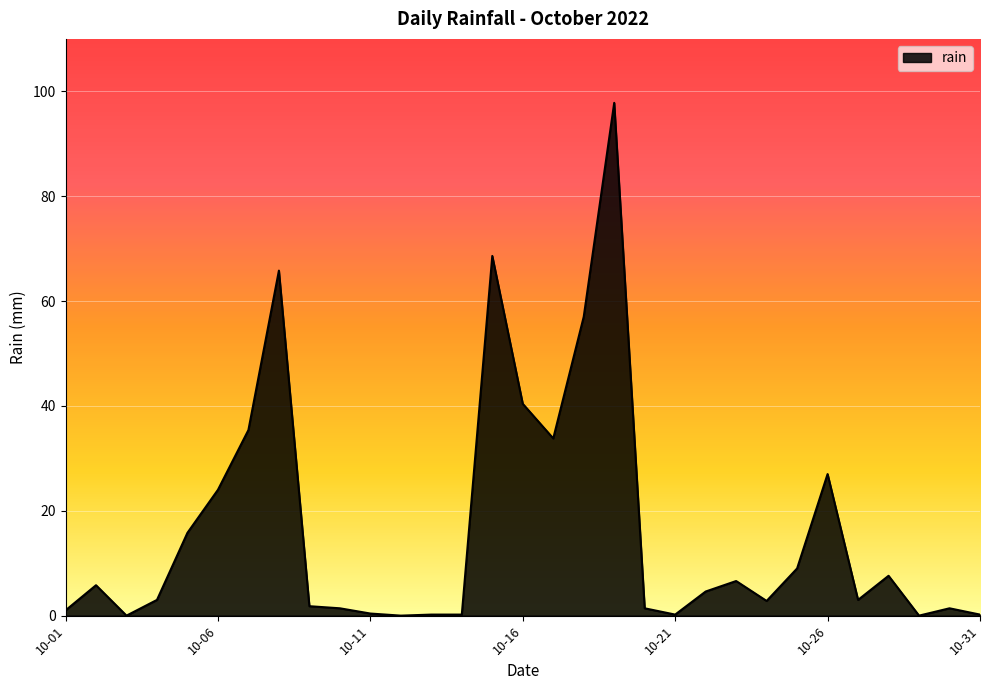

What is the difference between the second highest and minimum values?

68.6